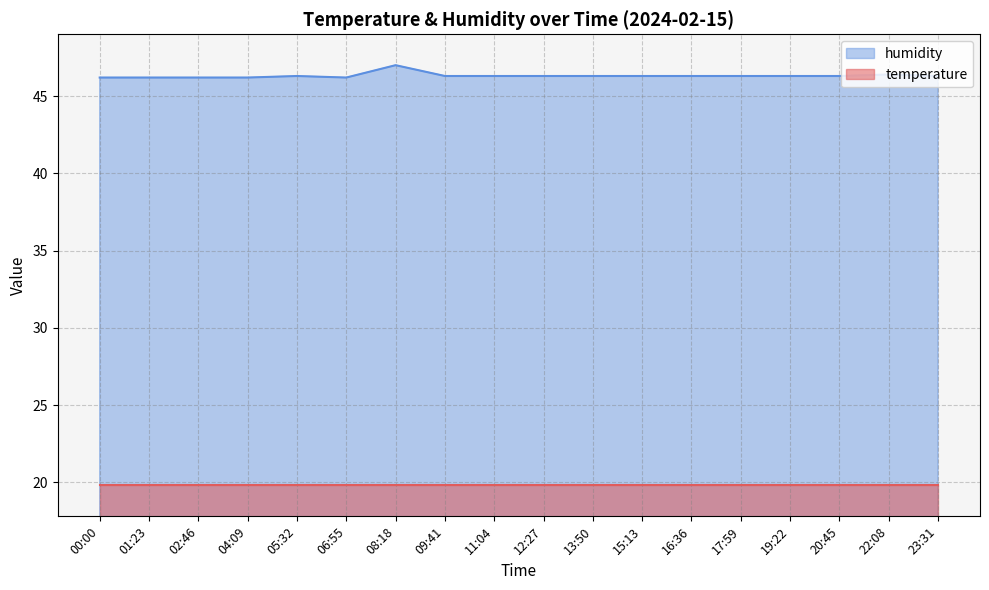

At which category does the data reach its first local peak?

05:32